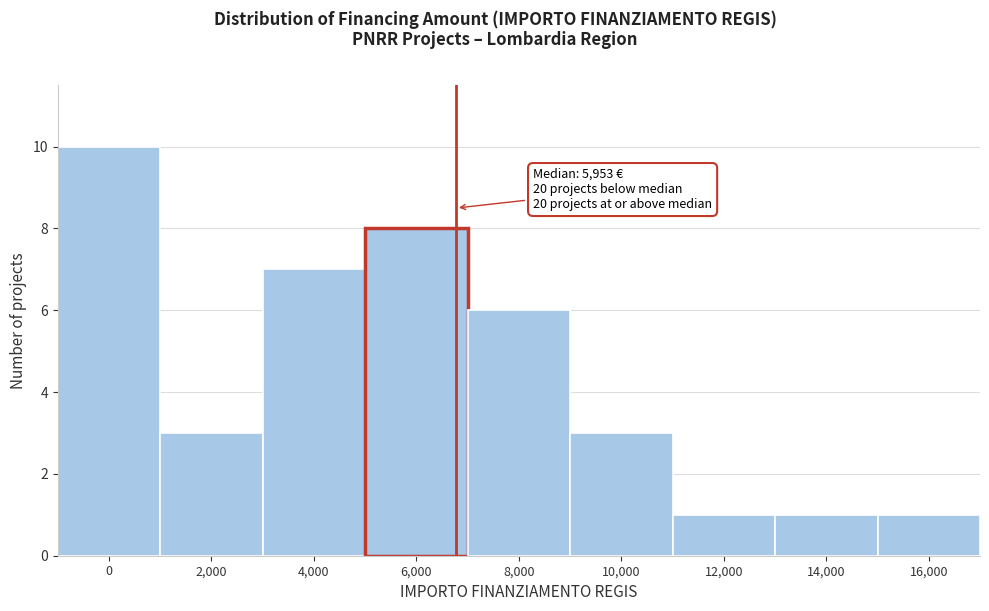

Reading left to right, list all the values displayed in this chart.

10	3	7	8	6	3	1	1	1